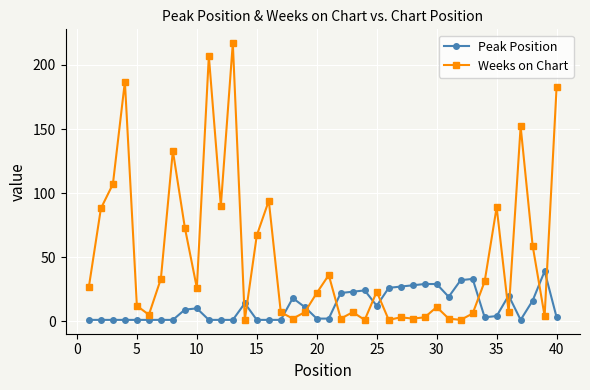

What is the maximum value for Peak Position?

39